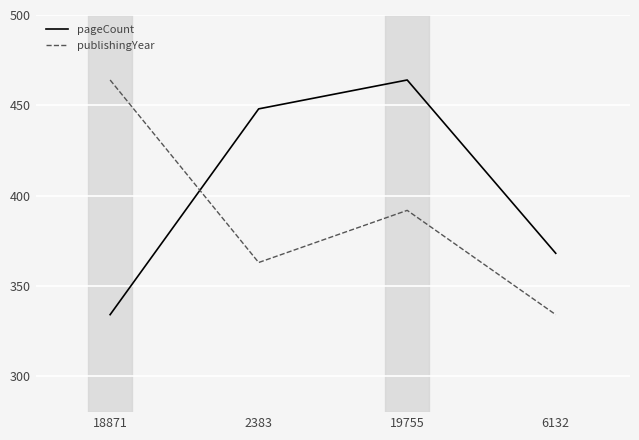

What is the sum of the pageCount values at 2383 and 18871?

782.0